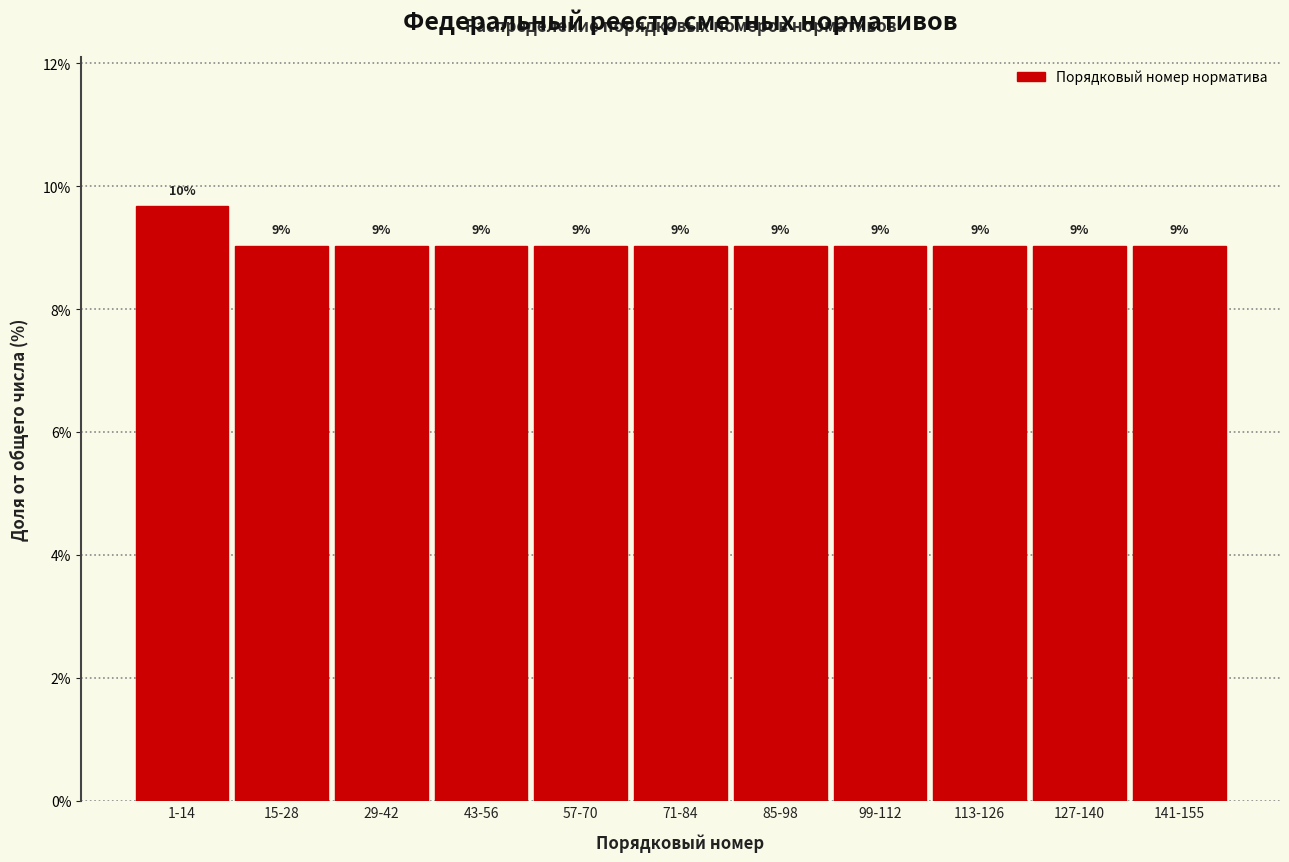

Is it true that the value at 99-112 is 6.0?

False